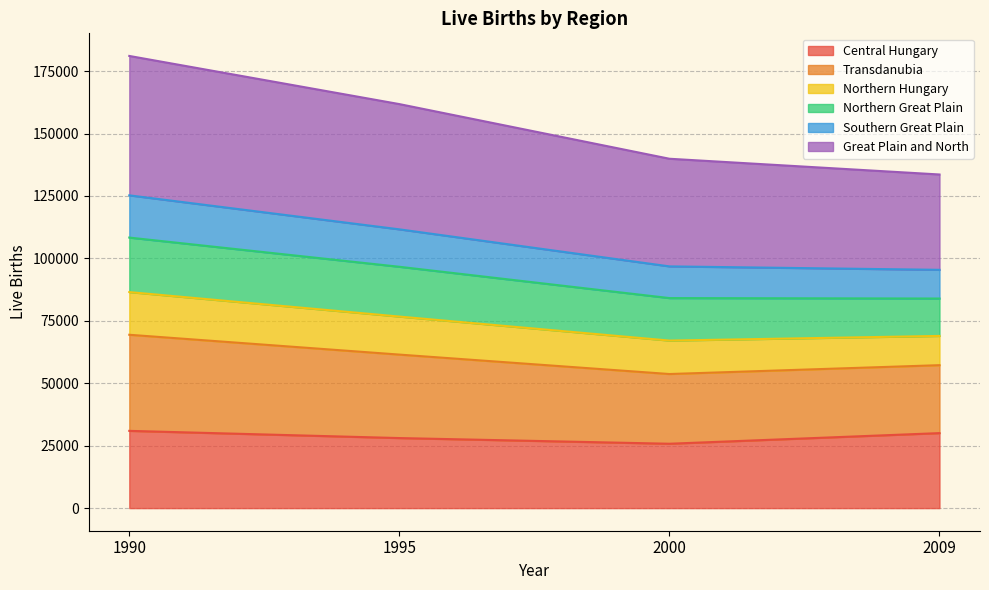

In Central Hungary, how many points are lower than both neighbors (excluding endpoints)?

1